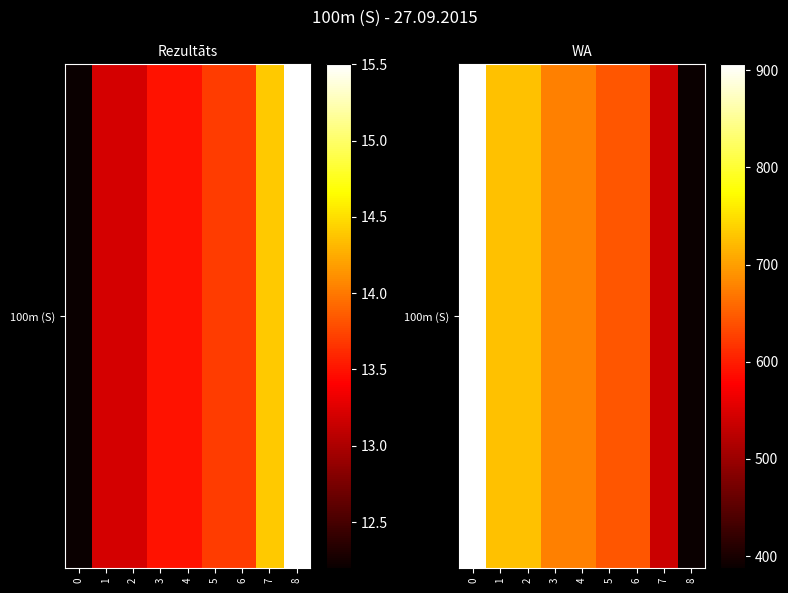

What is the sum of the values at 5 and 3?

1320